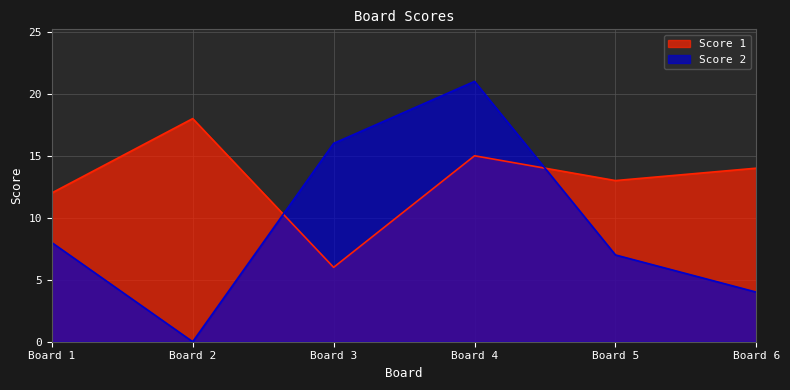

Does the chart have visible grid lines?

Yes